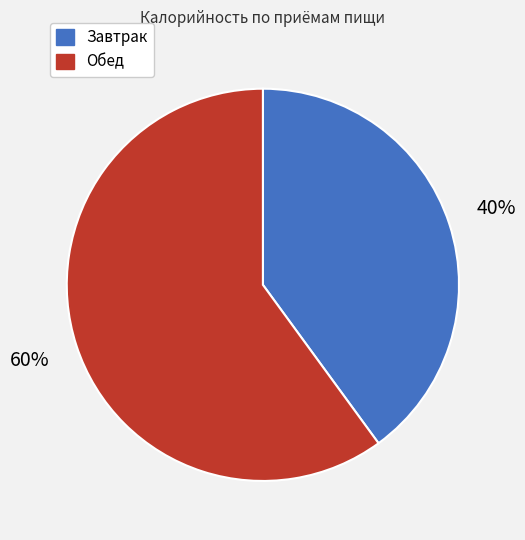

To the nearest percent, what portion does Обед represent?

60%